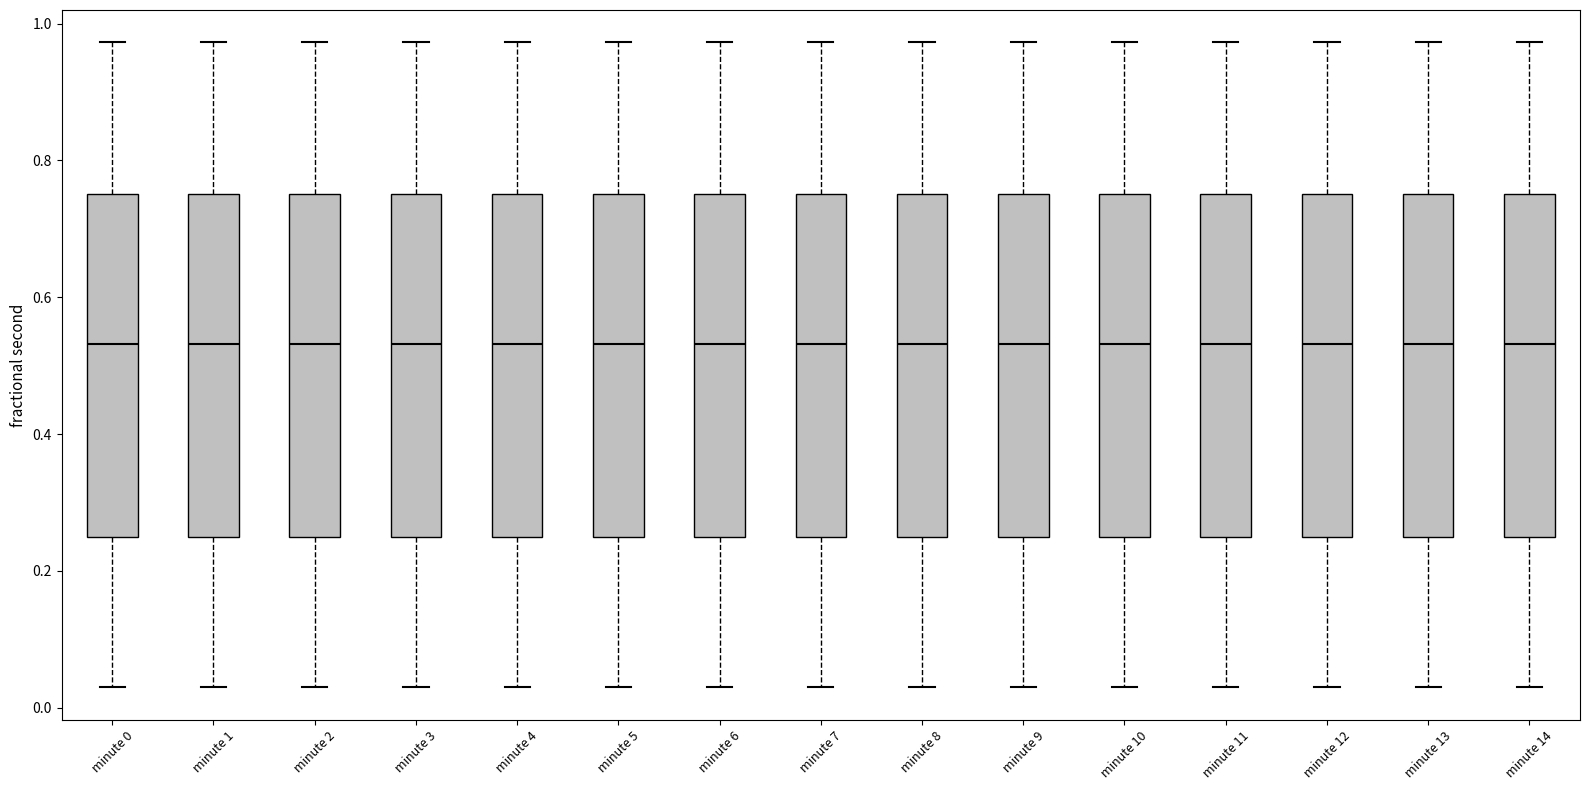

Reading left to right, transcribe this box plot: for each box, give where its median line is, the range the box spans, and where its two whiskers end, as read against the y-axis. The values are not printed on the chart, so give them approximately, as read against the axis.

minute 0: median 0.54, box 0.24 to 0.76, whiskers 0.02 to 0.98
minute 1: median 0.54, box 0.24 to 0.76, whiskers 0.02 to 0.98
minute 2: median 0.54, box 0.24 to 0.76, whiskers 0.02 to 0.98
minute 3: median 0.54, box 0.24 to 0.76, whiskers 0.02 to 0.98
minute 4: median 0.54, box 0.24 to 0.76, whiskers 0.02 to 0.98
minute 5: median 0.54, box 0.24 to 0.76, whiskers 0.02 to 0.98
minute 6: median 0.54, box 0.24 to 0.76, whiskers 0.02 to 0.98
minute 7: median 0.54, box 0.24 to 0.76, whiskers 0.02 to 0.98
minute 8: median 0.54, box 0.24 to 0.76, whiskers 0.02 to 0.98
minute 9: median 0.54, box 0.24 to 0.76, whiskers 0.02 to 0.98
minute 10: median 0.54, box 0.24 to 0.76, whiskers 0.02 to 0.98
minute 11: median 0.54, box 0.24 to 0.76, whiskers 0.02 to 0.98
minute 12: median 0.54, box 0.24 to 0.76, whiskers 0.02 to 0.98
minute 13: median 0.54, box 0.24 to 0.76, whiskers 0.02 to 0.98
minute 14: median 0.54, box 0.24 to 0.76, whiskers 0.02 to 0.98